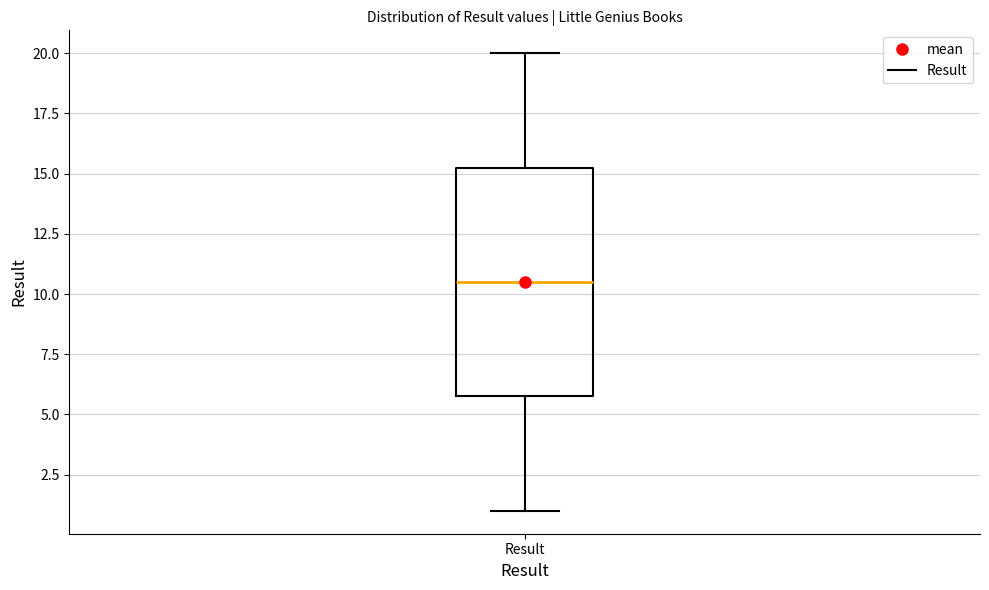

Where is the upper edge of the box for Result on the y-axis? The values are not printed on the chart, so give them approximately, as read against the axis.

15.5